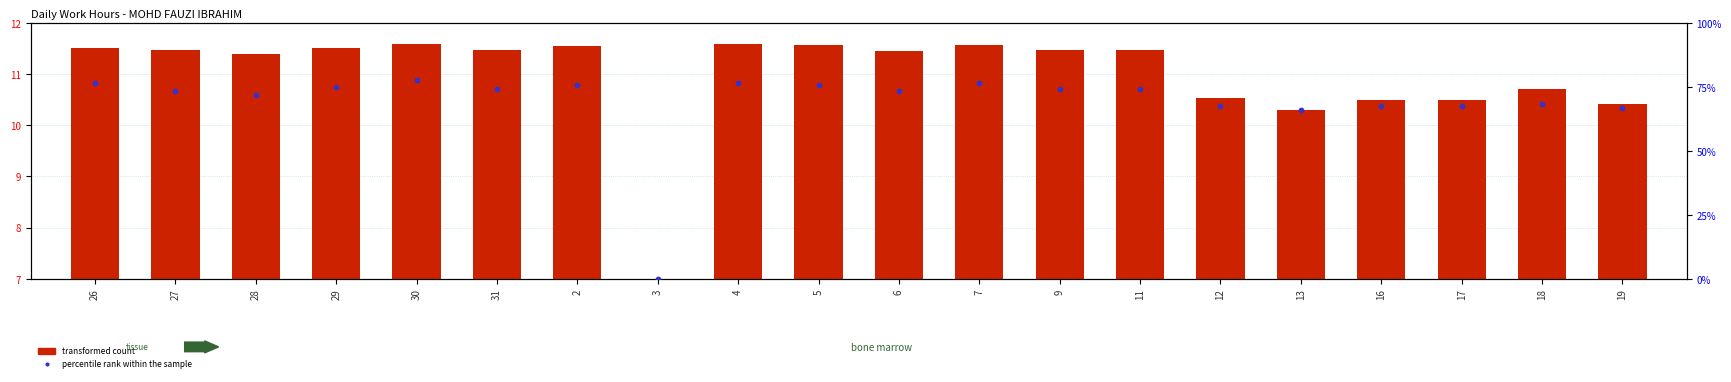

What are all the series names shown in the legend?

transformed count, percentile rank within the sample